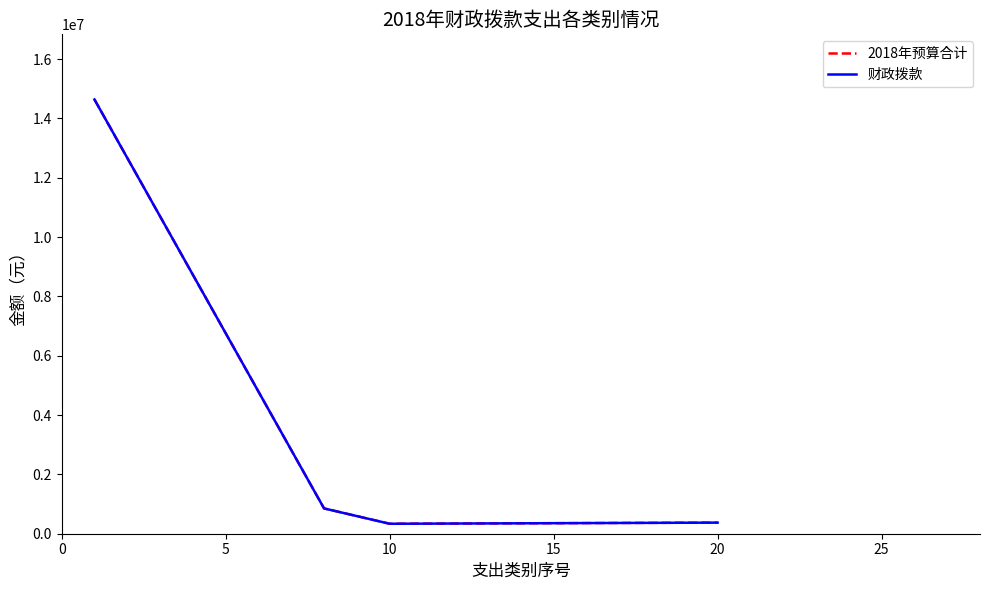

What is the difference between the maximum and minimum values in the 2018年预算合计 series?

14302027